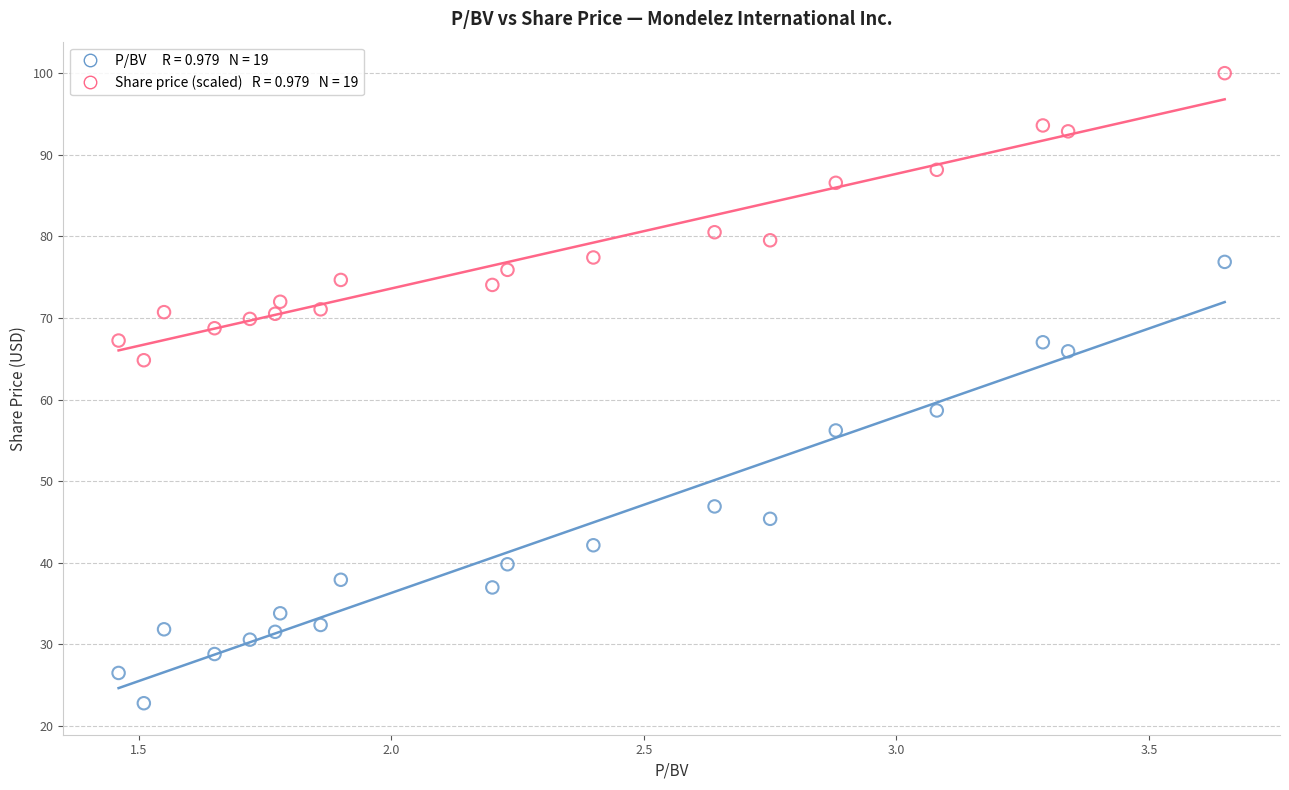

Across all data points, what is the range of X values (max minus min)?

2.2